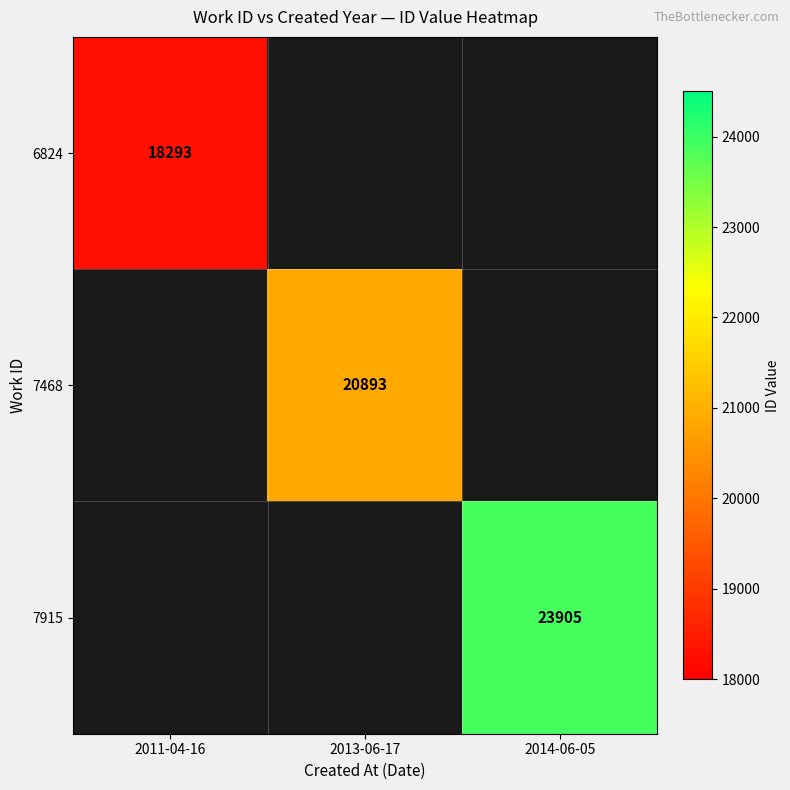

Is it true that 7468 equals 20893 at 2013-06-17?

True